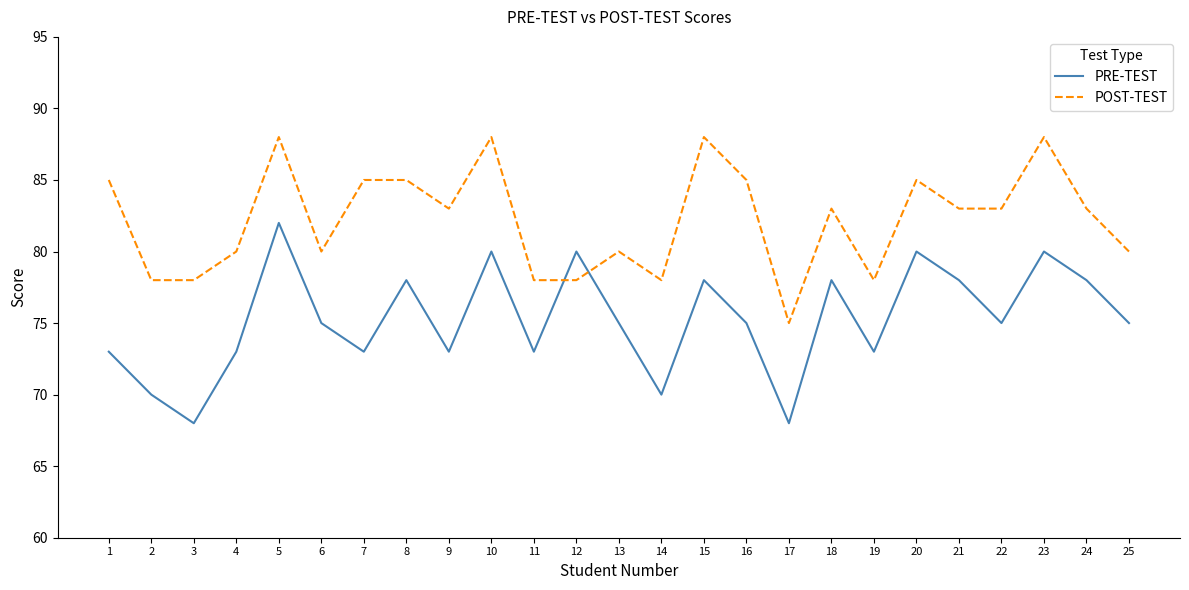

At which category does POST-TEST reach its first local peak?

5